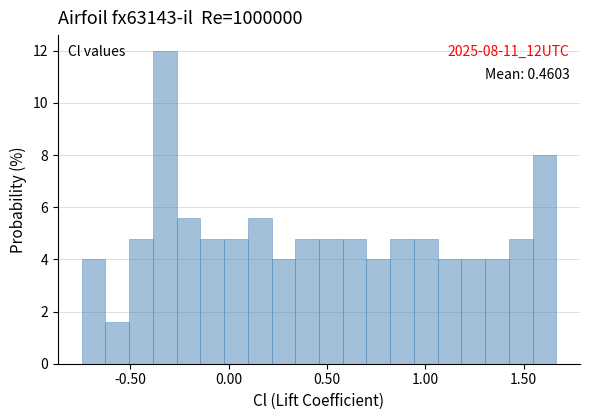

Around what value on the x-axis is the tallest bar? Give the approximate position of its centre, as read against the axis.

-0.30